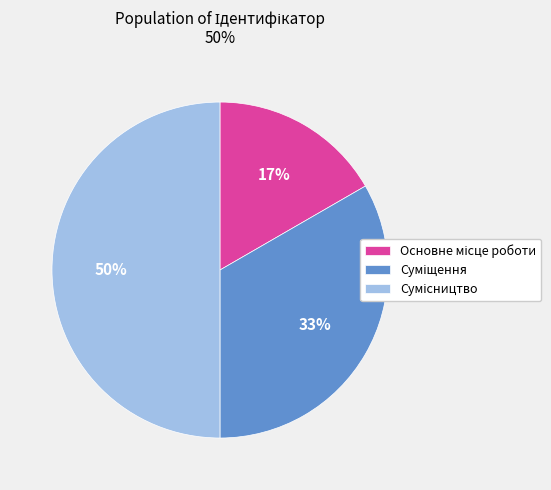

To the nearest percent, what is the average slice percentage?

33%